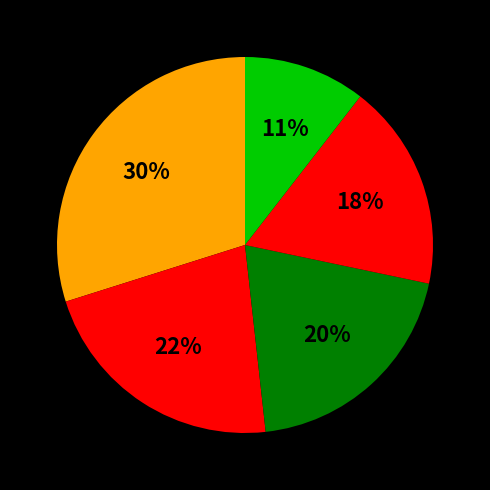

How many segments does this pie chart have?

5